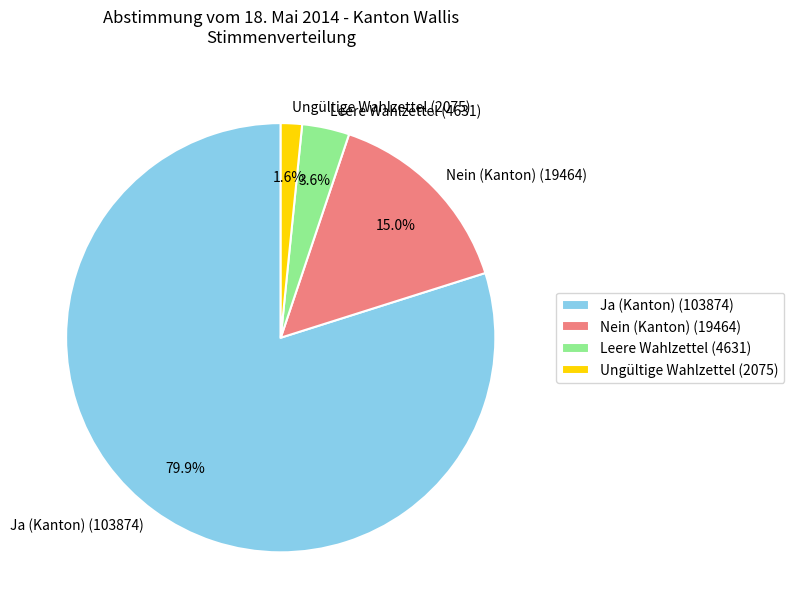

Rank the categories by value from lowest to highest.

Ungültige Wahlzettel (2075), Leere Wahlzettel (4631), Nein (Kanton) (19464), Ja (Kanton) (103874)